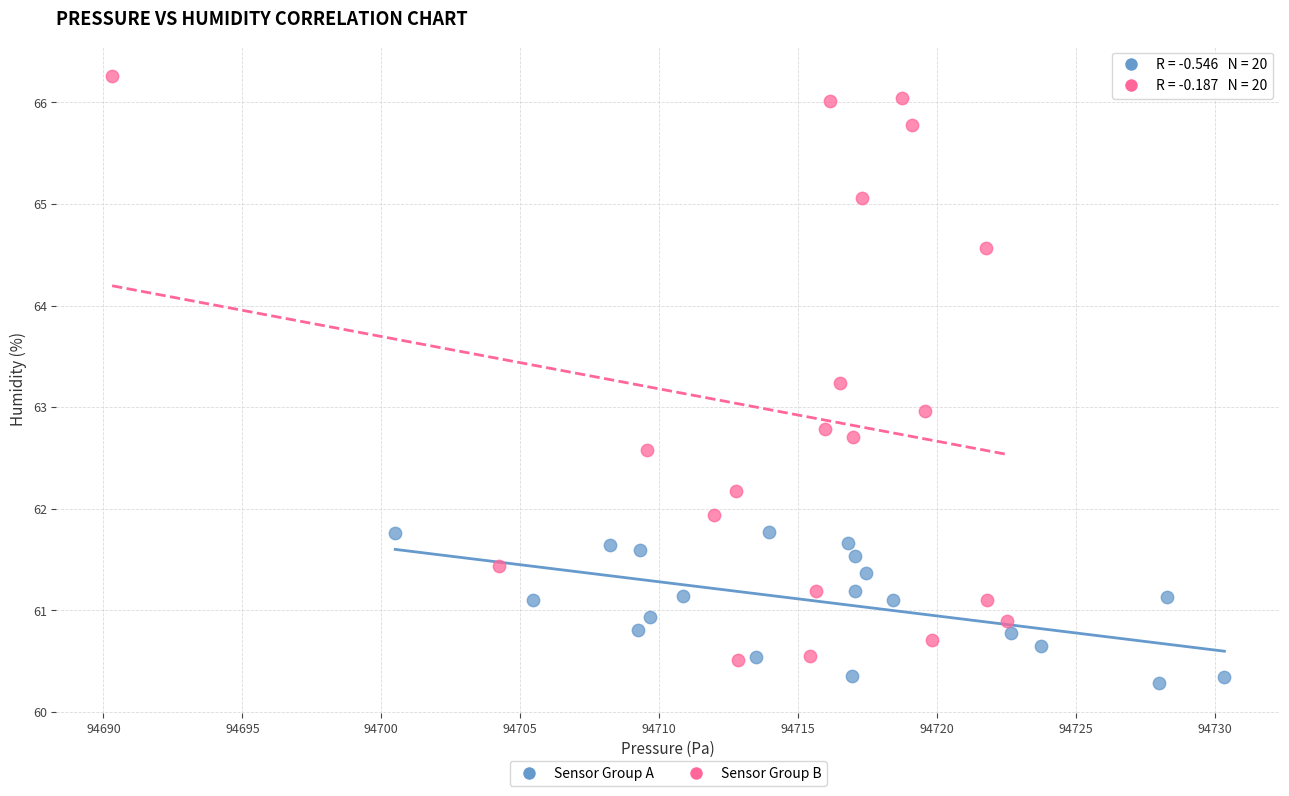

What are all the series names shown in the legend?

Sensor Group A, Sensor Group B